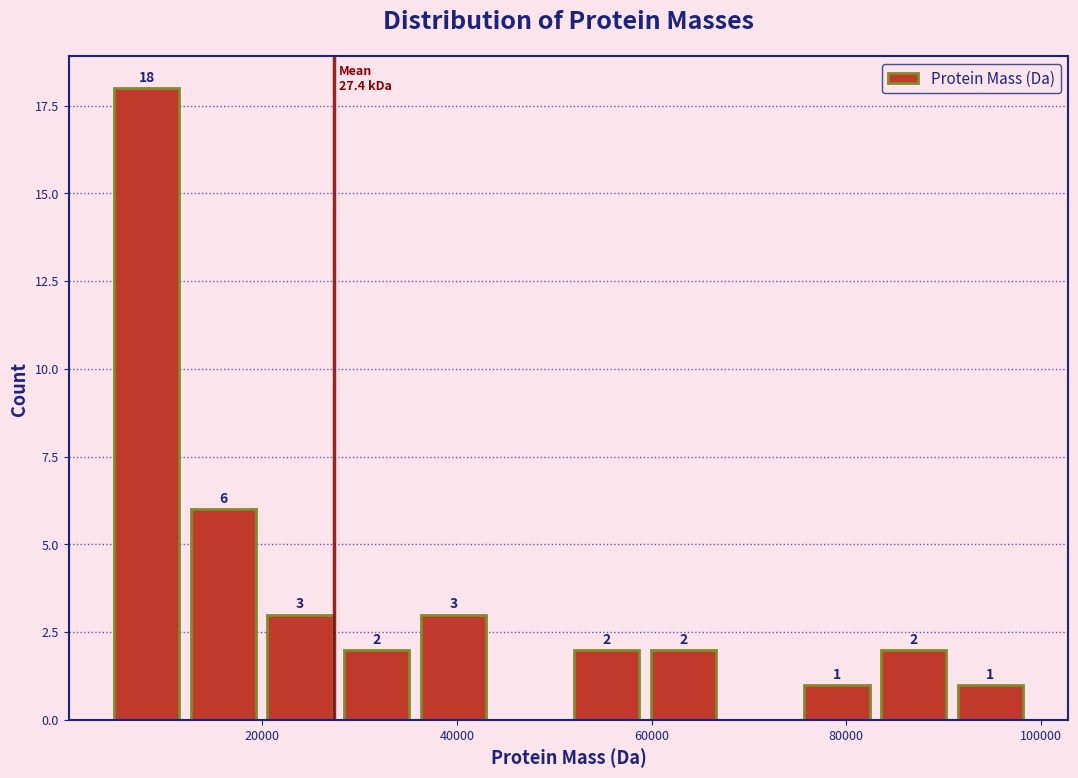

Around what value on the x-axis is the tallest bar? Give the approximate position of its centre, as read against the axis.

8000